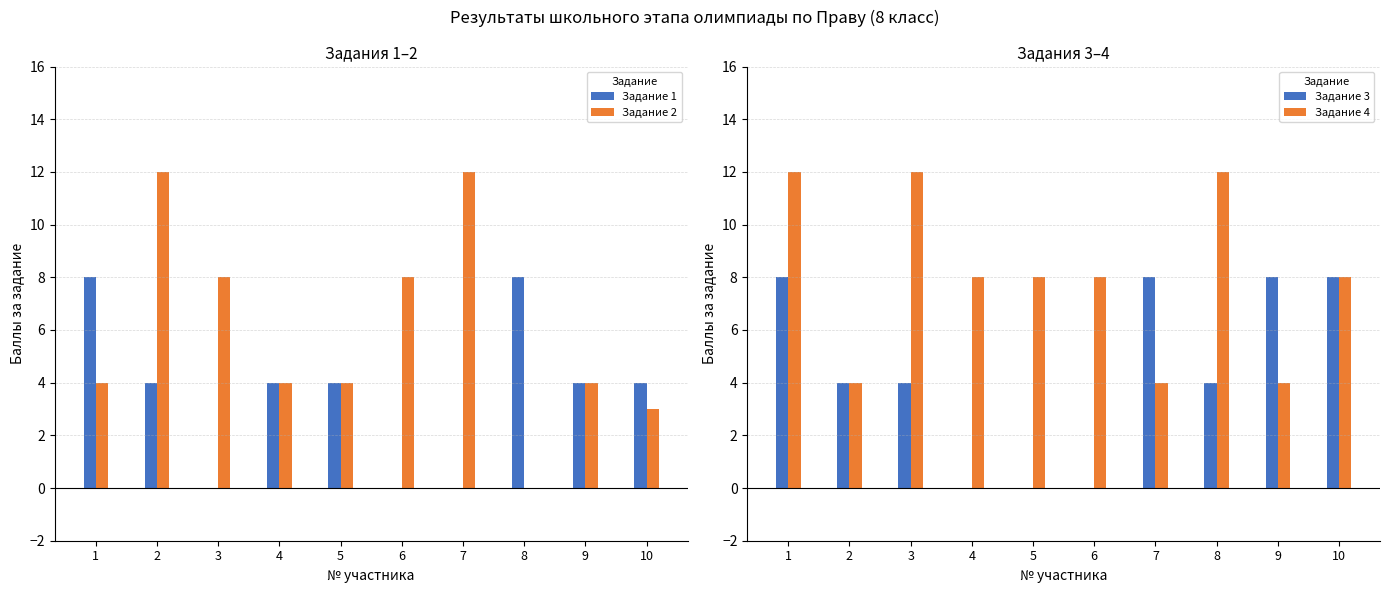

Count the number of data series in this chart.

4